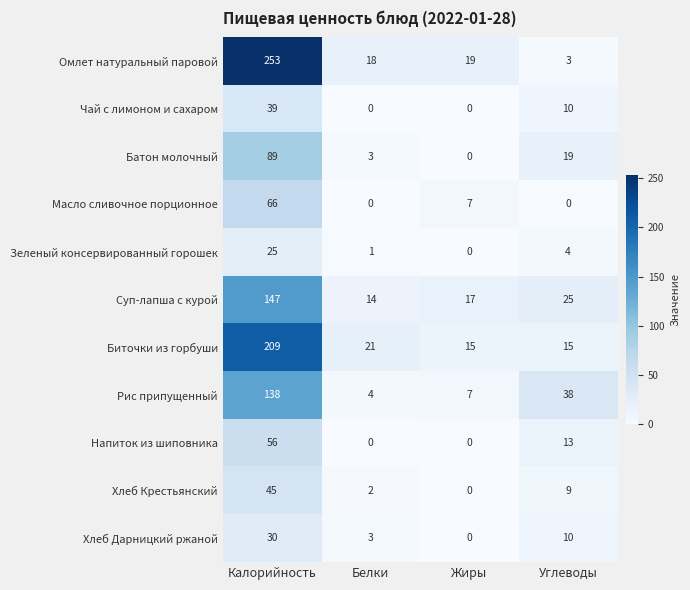

What is the spread (max minus min) of values at Углеводы?

38